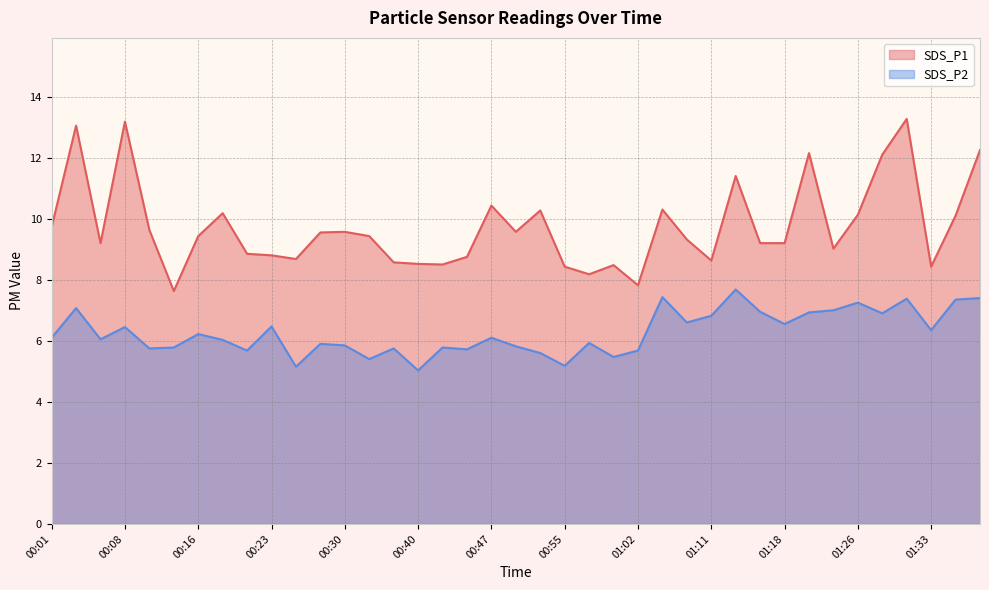

What is the spread (max minus min) of values at 00:59?

3.0